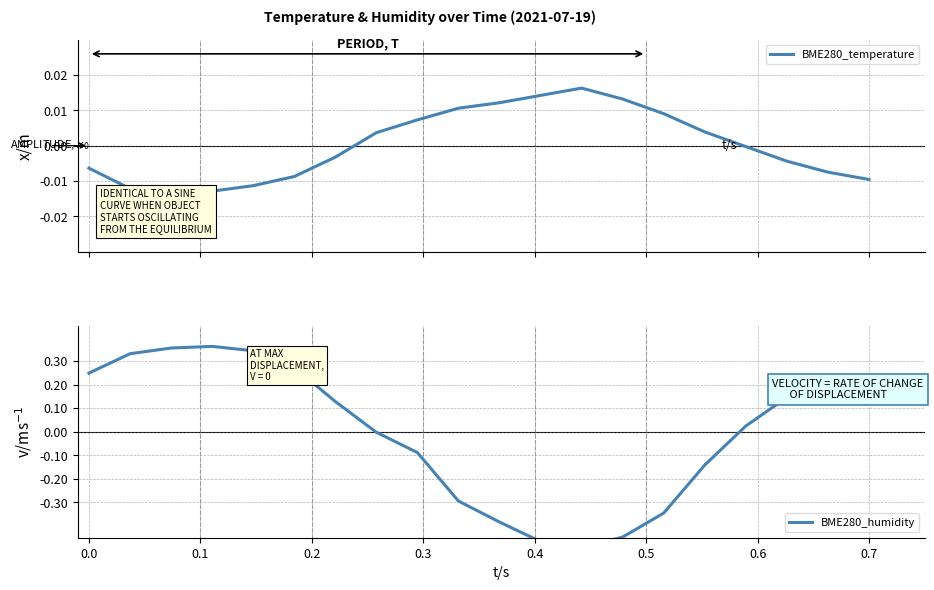

In BME280_humidity, how many points are higher than both neighbors (excluding endpoints)?

1